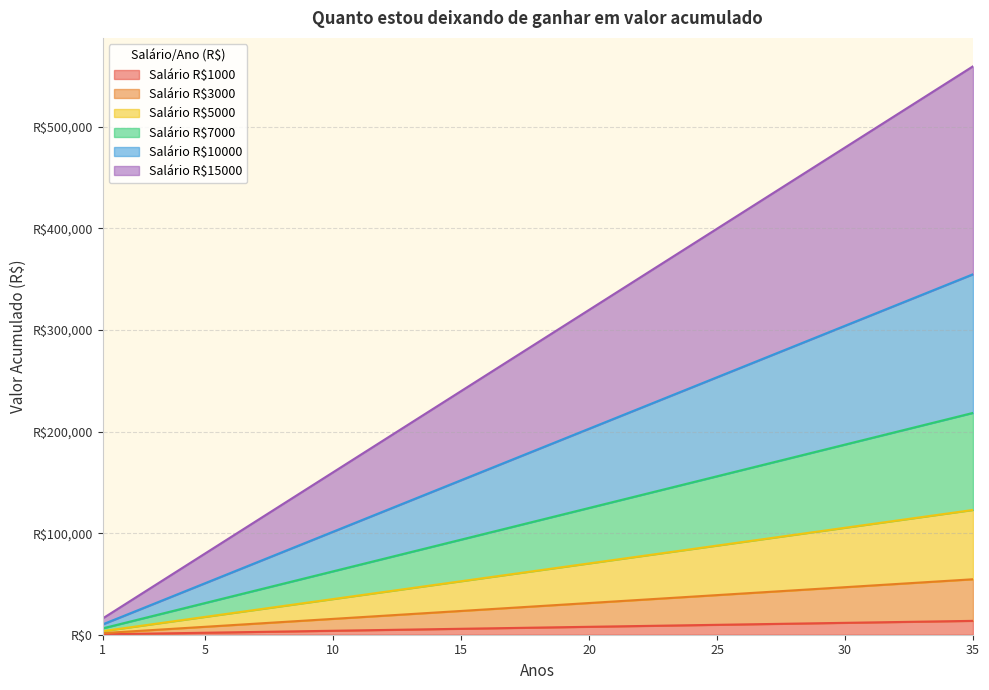

What is the difference between the maximum and minimum values in the 10000 series?

344760